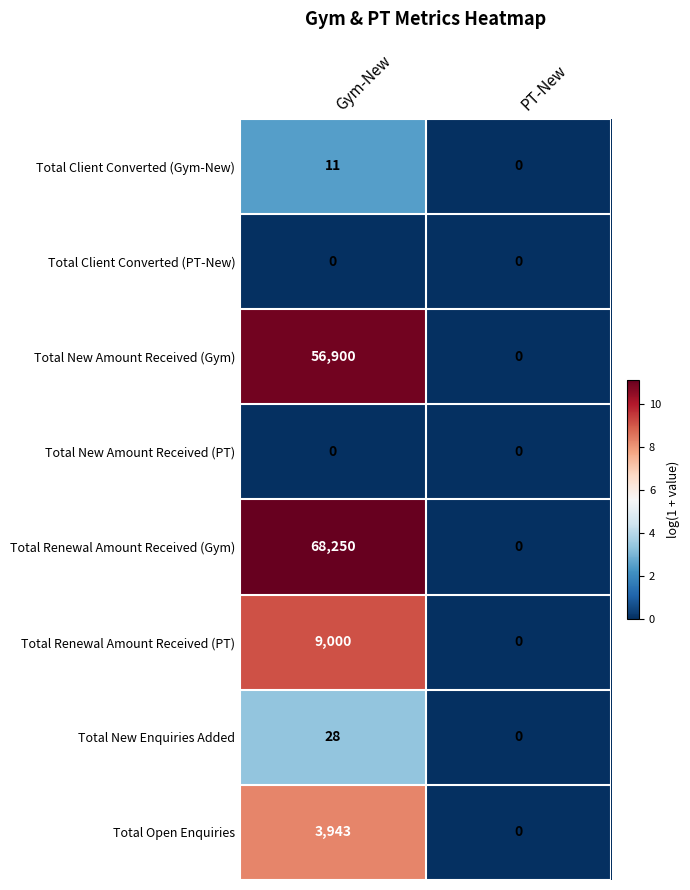

How many positive values does the Total Client Converted (Gym-New) series have?

1